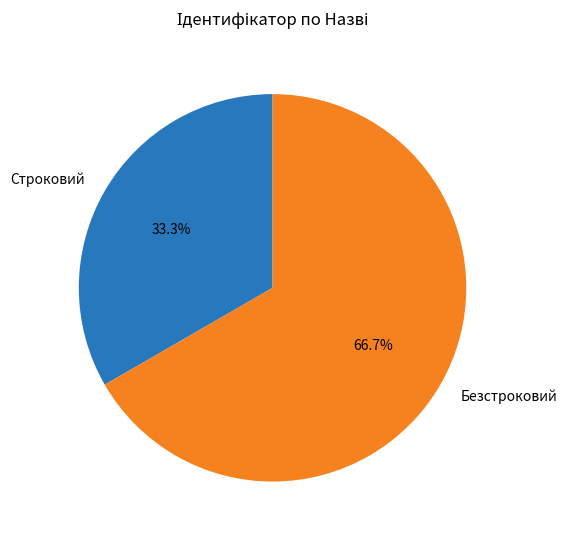

The Безстроковий slice represents 72% of the pie. True or false?

False